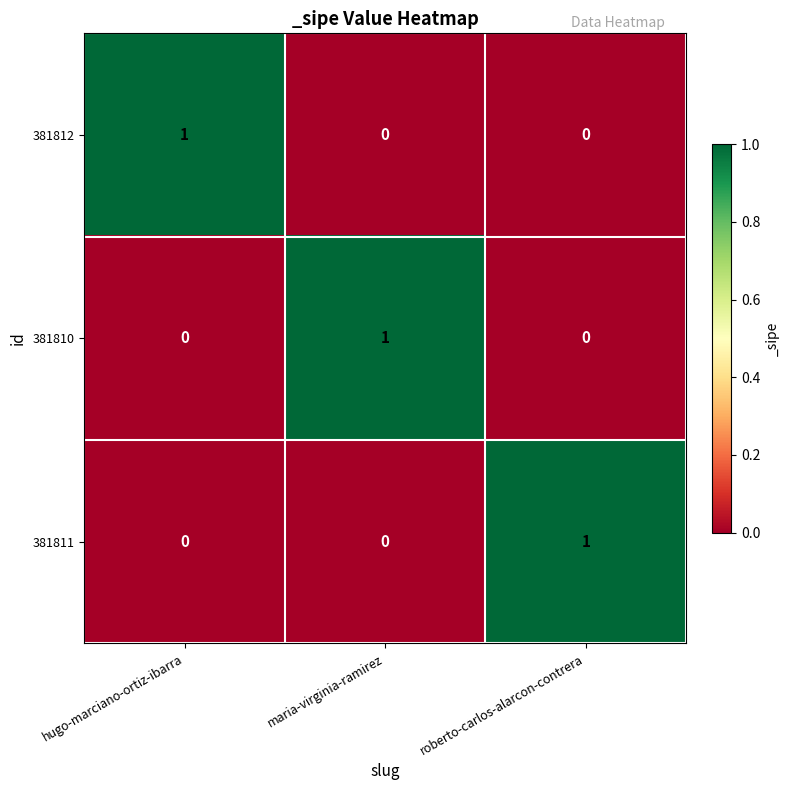

The 381812 series shows 1 at roberto-carlos-alarcon-contrera. True or false?

False